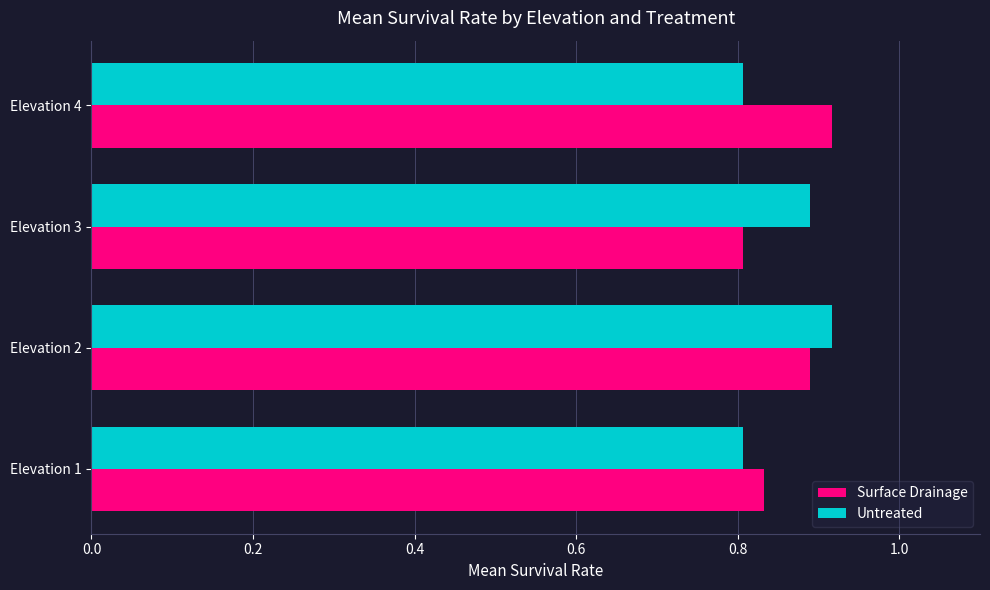

Count the Surface Drainage values in the range 0 to 1.

4